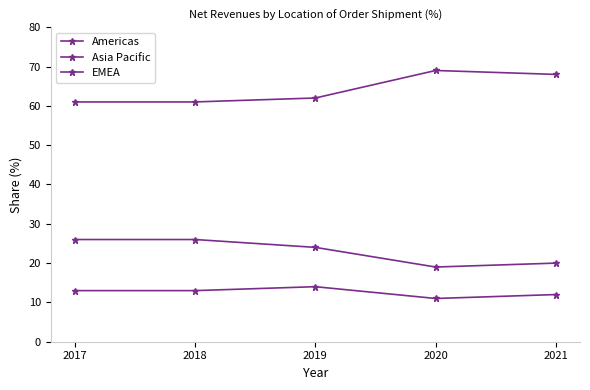

Is this an area chart (filled region under the line)?

No